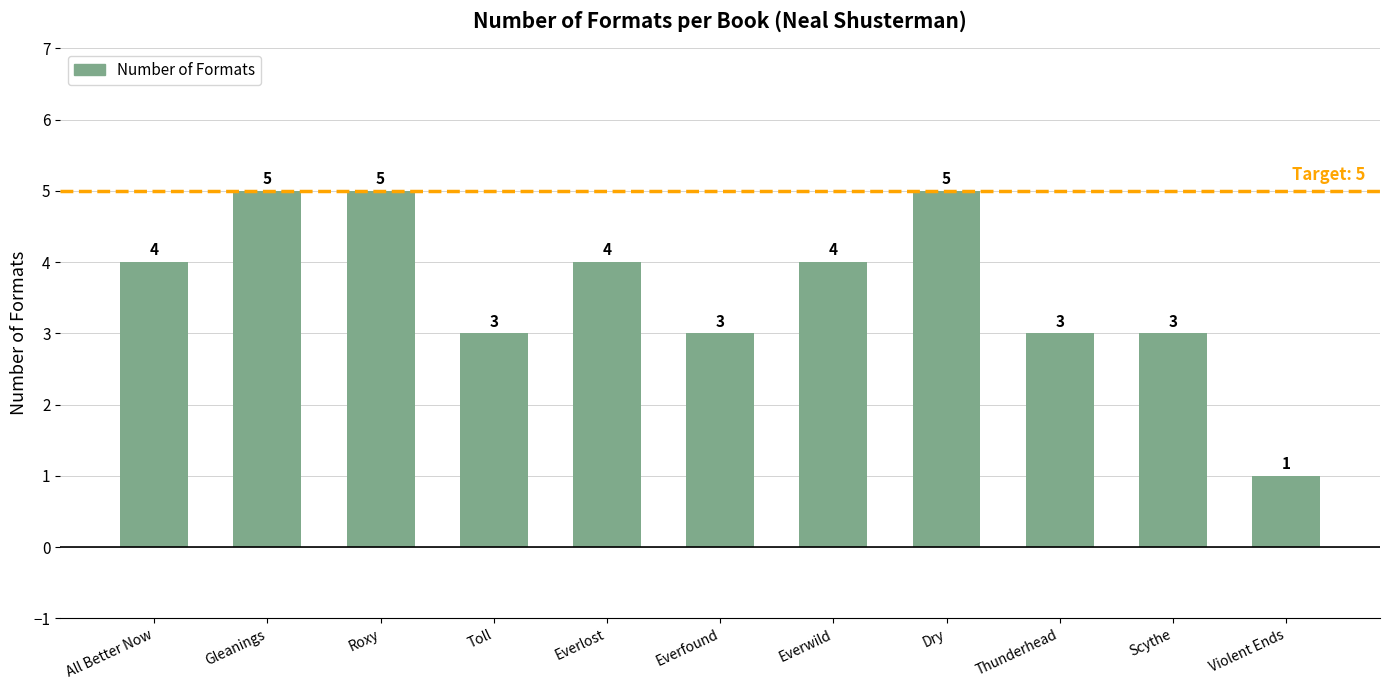

What value does the data have at Toll?

3